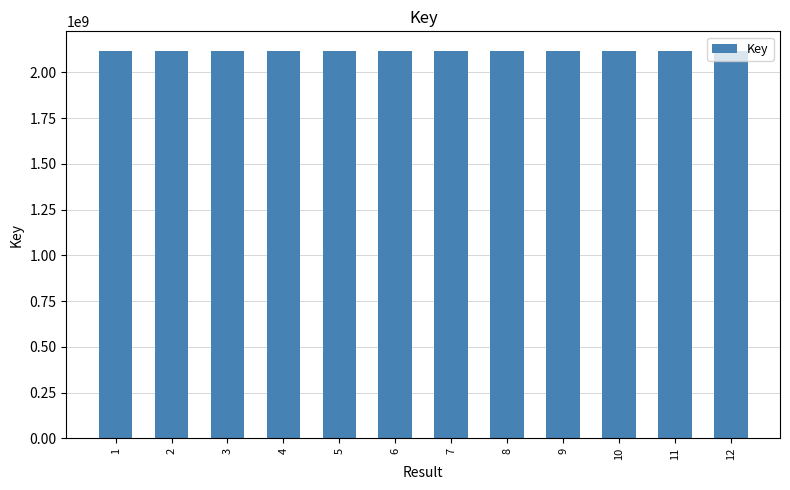

Does the chart contain stacked bars?

No